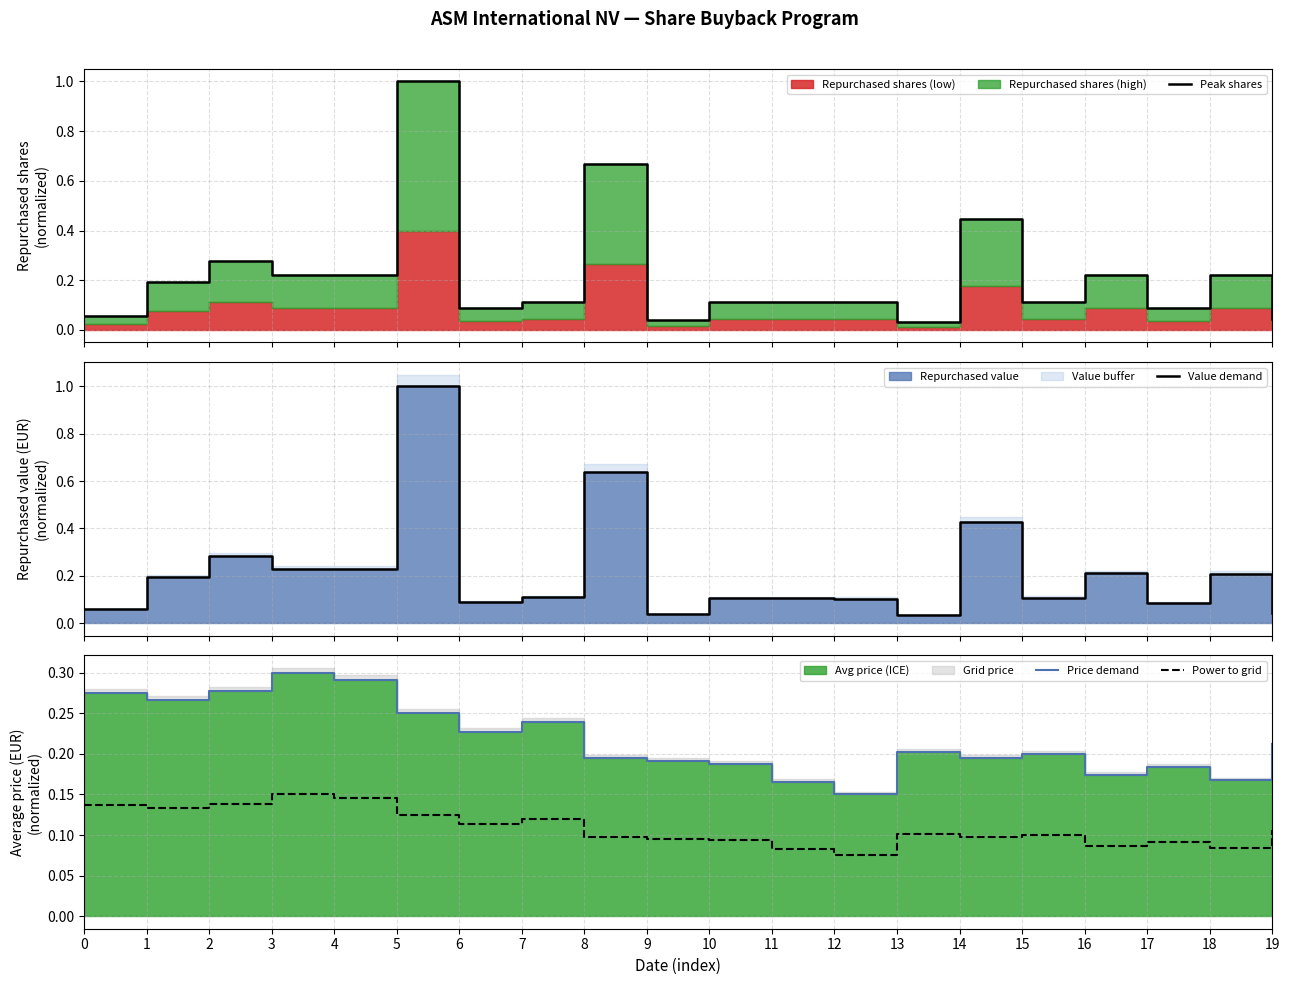

Where is Power to grid nearest to the value 0?

12